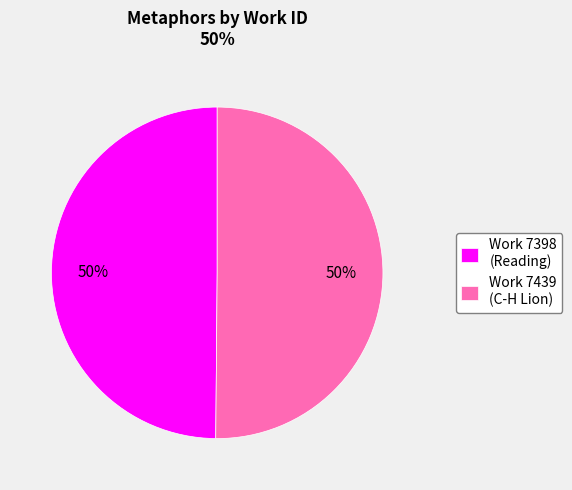

What is the ratio of the value at Work 7398 (Reading) to the value at Work 7439 (C-H Lion)?

1.0